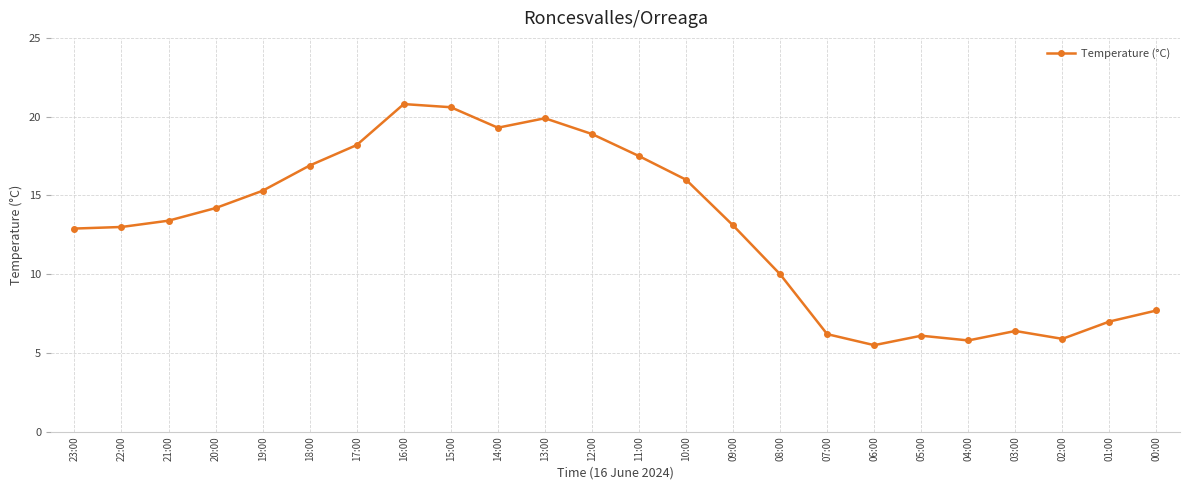

What is the label of the 5th point from the left?

19:00